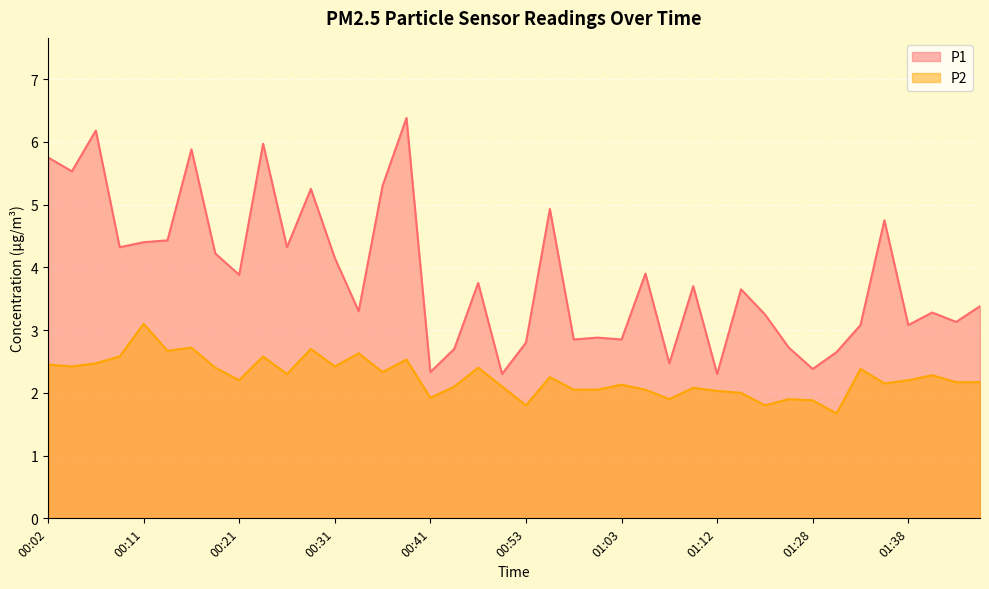

Where is the first local minimum for P1?

00:04